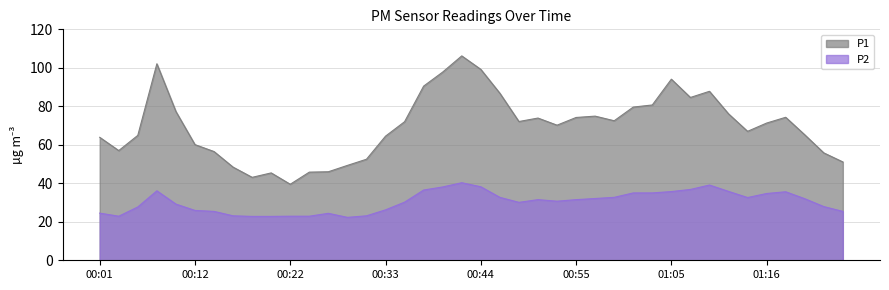

Which label corresponds to the largest value in the chart?

00:42